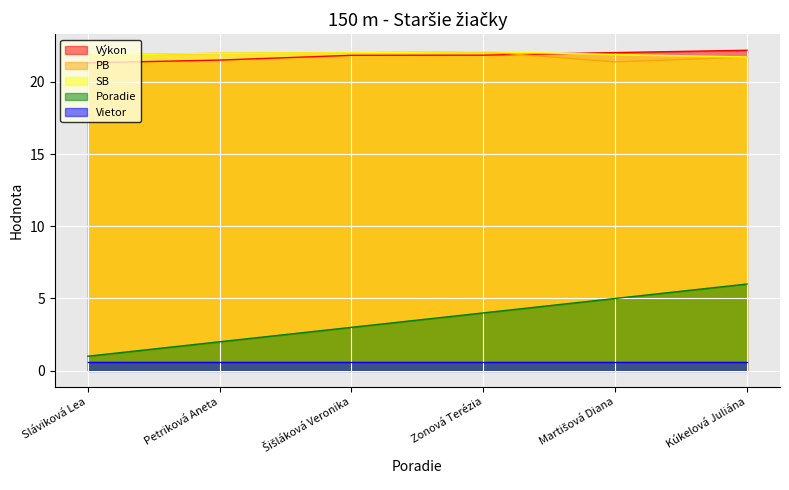

Read the Poradie value at Zonová Terézia.

4.0